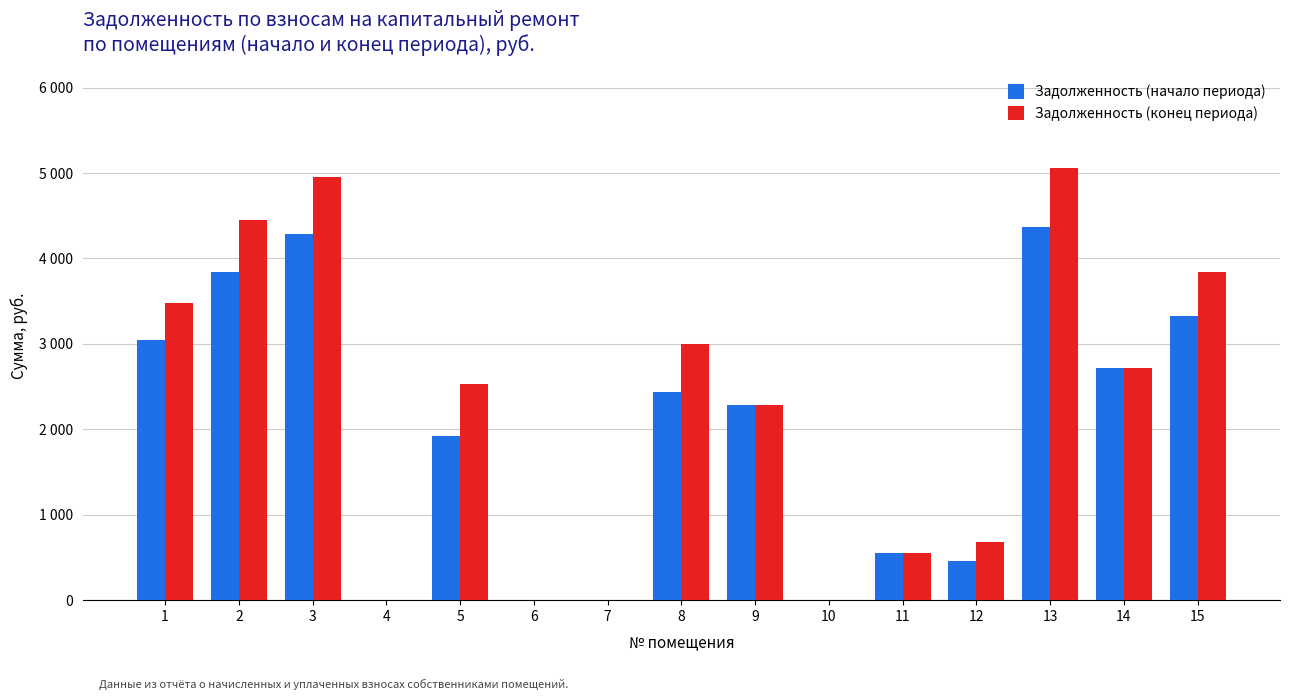

True or false: Задолженность (конец периода) has a value of 4958.8 at 3.

True